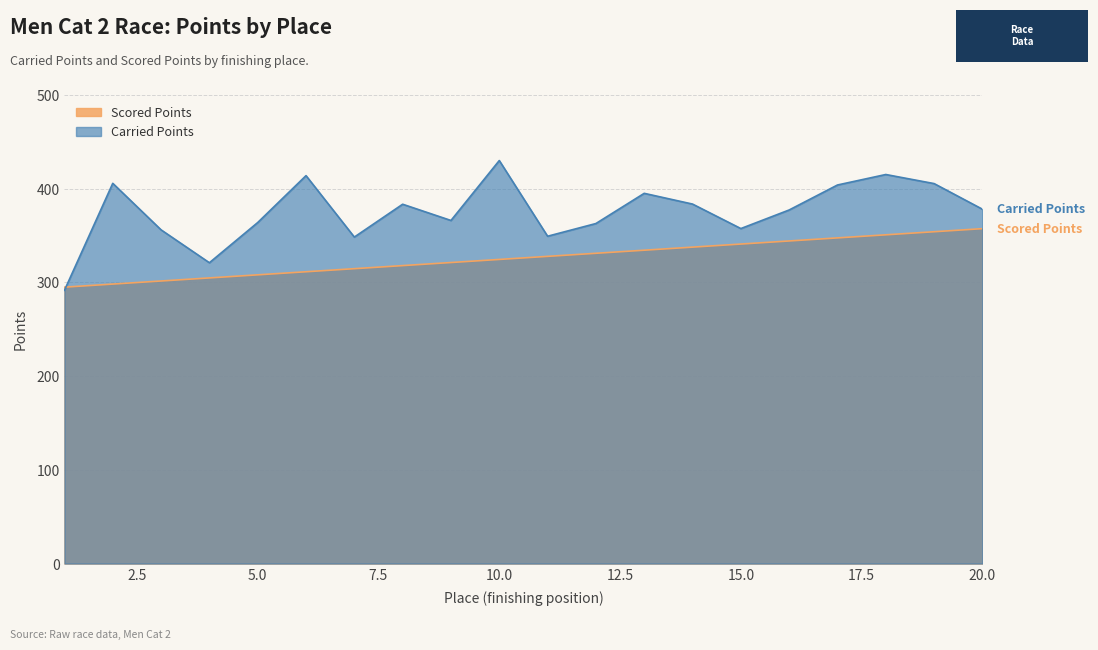

Between 5 and 15, which is larger?

15